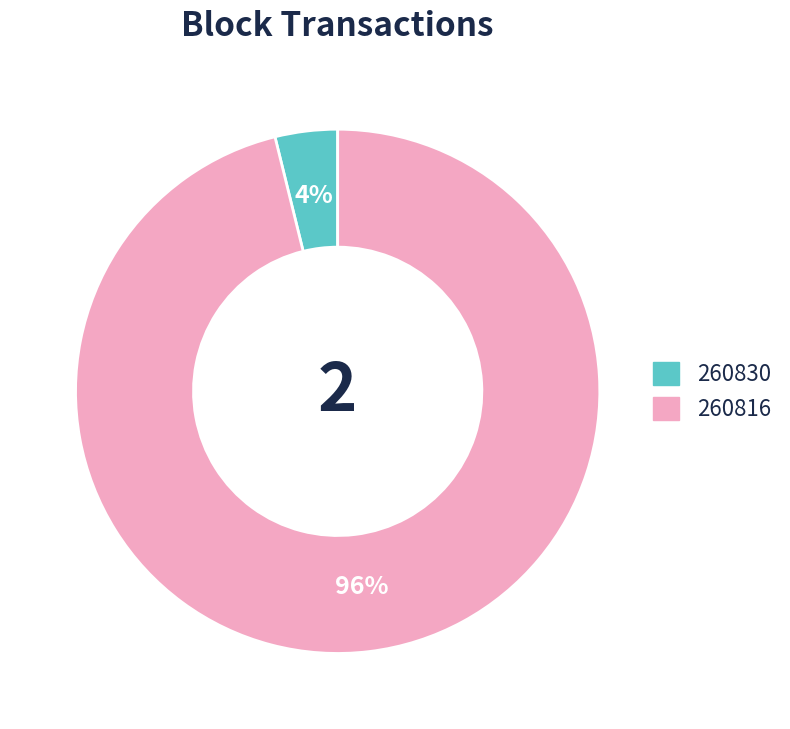

The 260830 slice represents 4% of the pie. True or false?

True